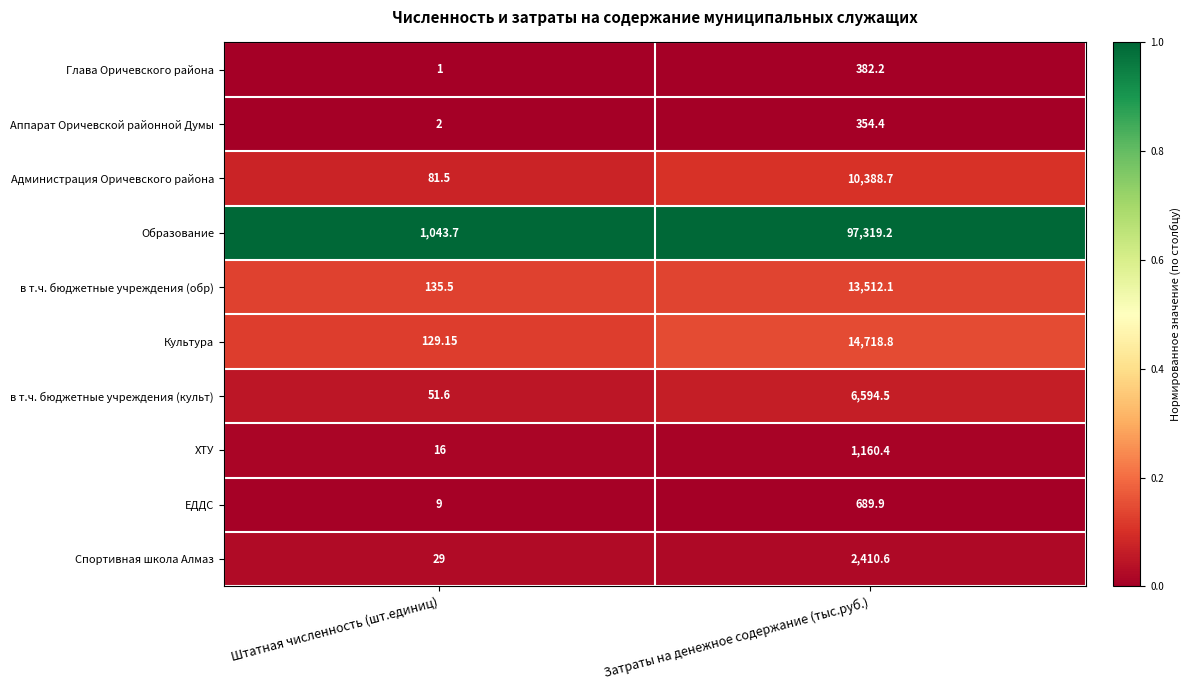

At which category is the sum across all series the highest?

Затраты на денежное содержание (тыс.руб.)